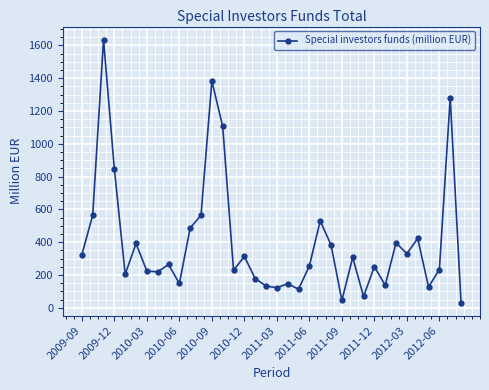

What is the greatest value displayed?

1635